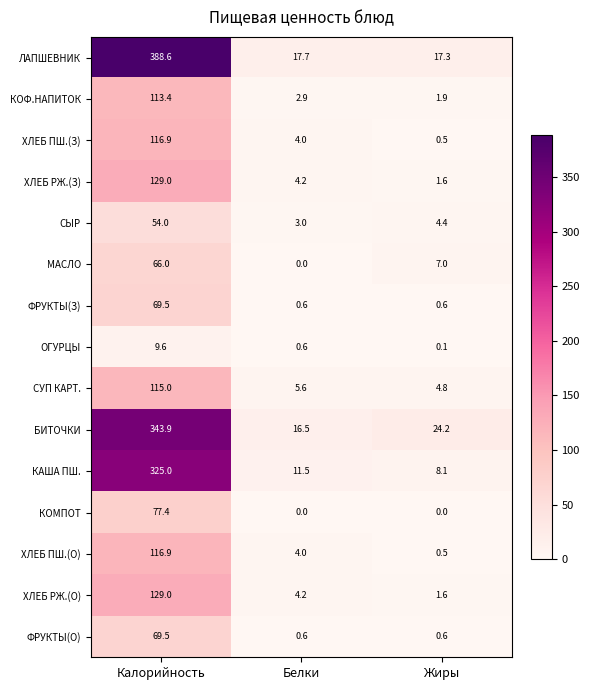

Which series has the widest spread of values?

ЛАПШЕВНИК